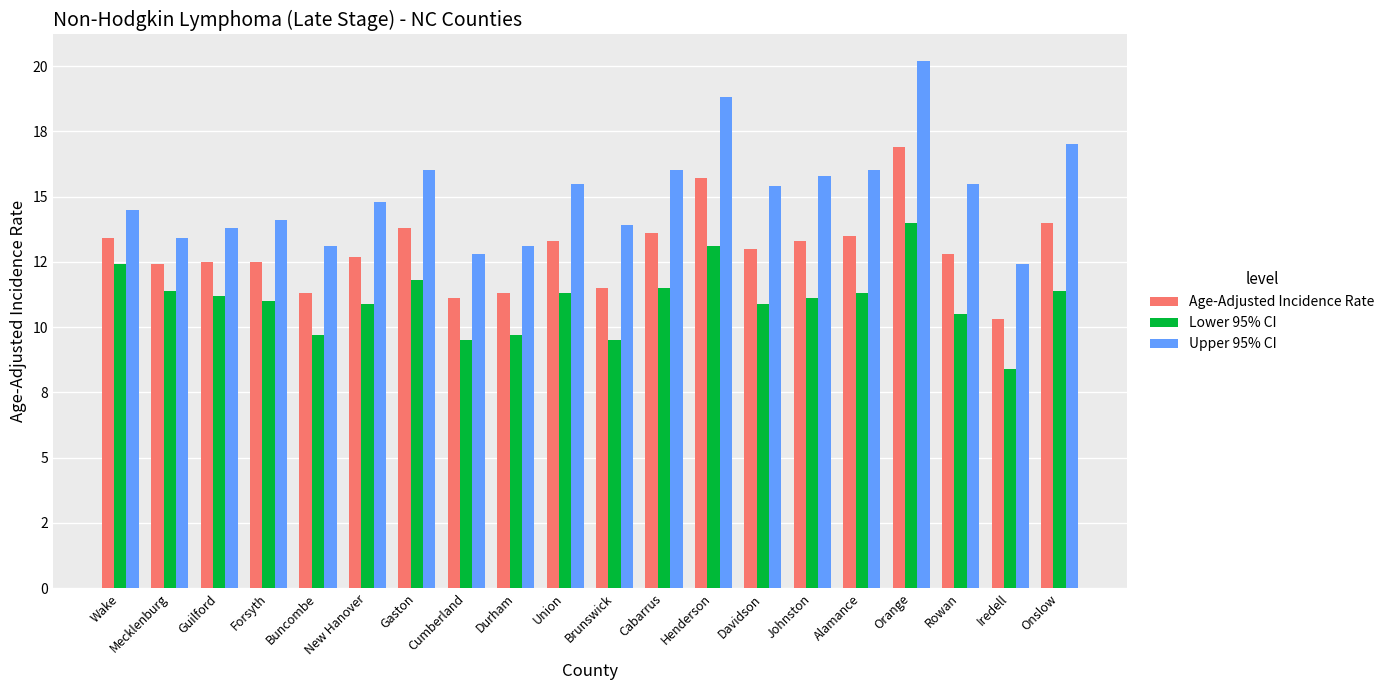

The Upper 95% CI series shows 25.1 at Henderson. True or false?

False